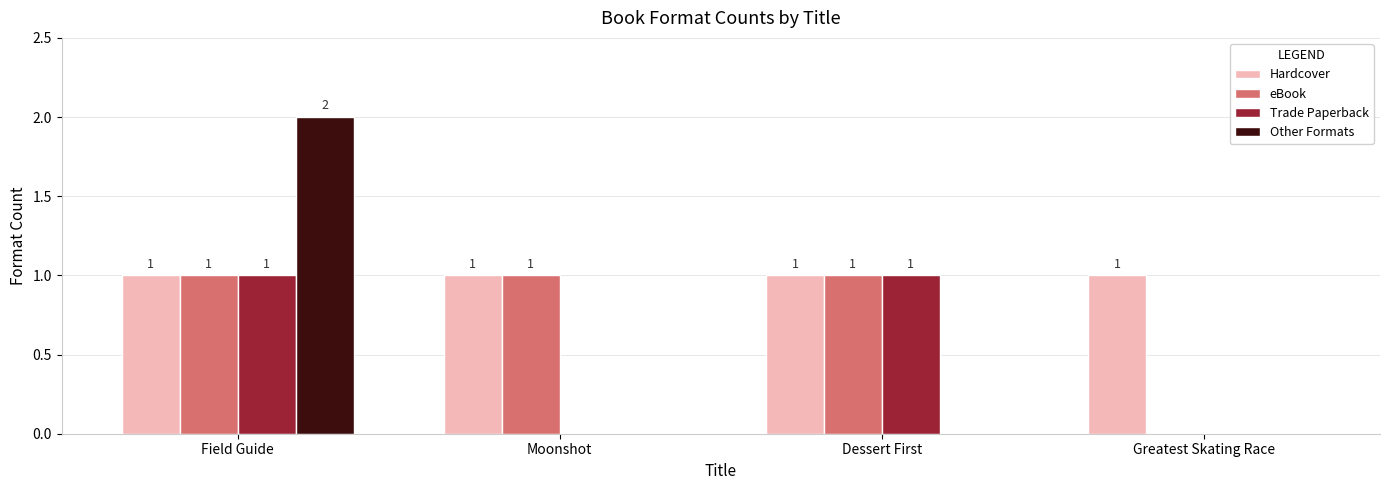

What is the sum of all eBook values?

3